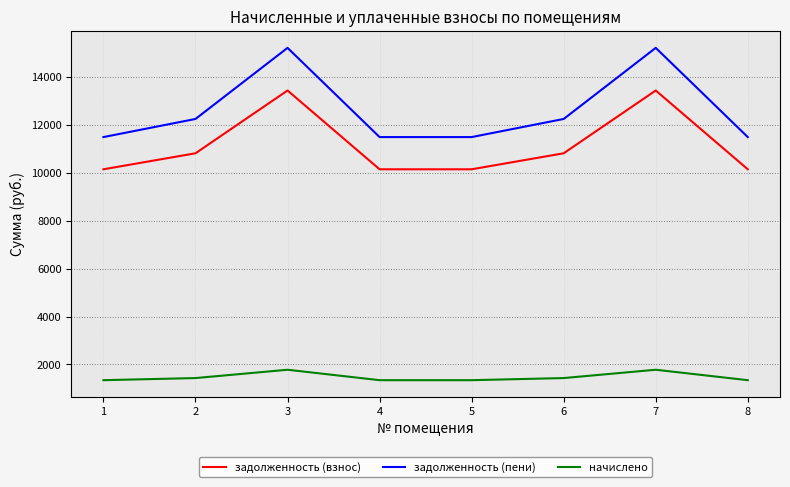

True or false: начислено and задолженность (взнос) cross at least once.

False